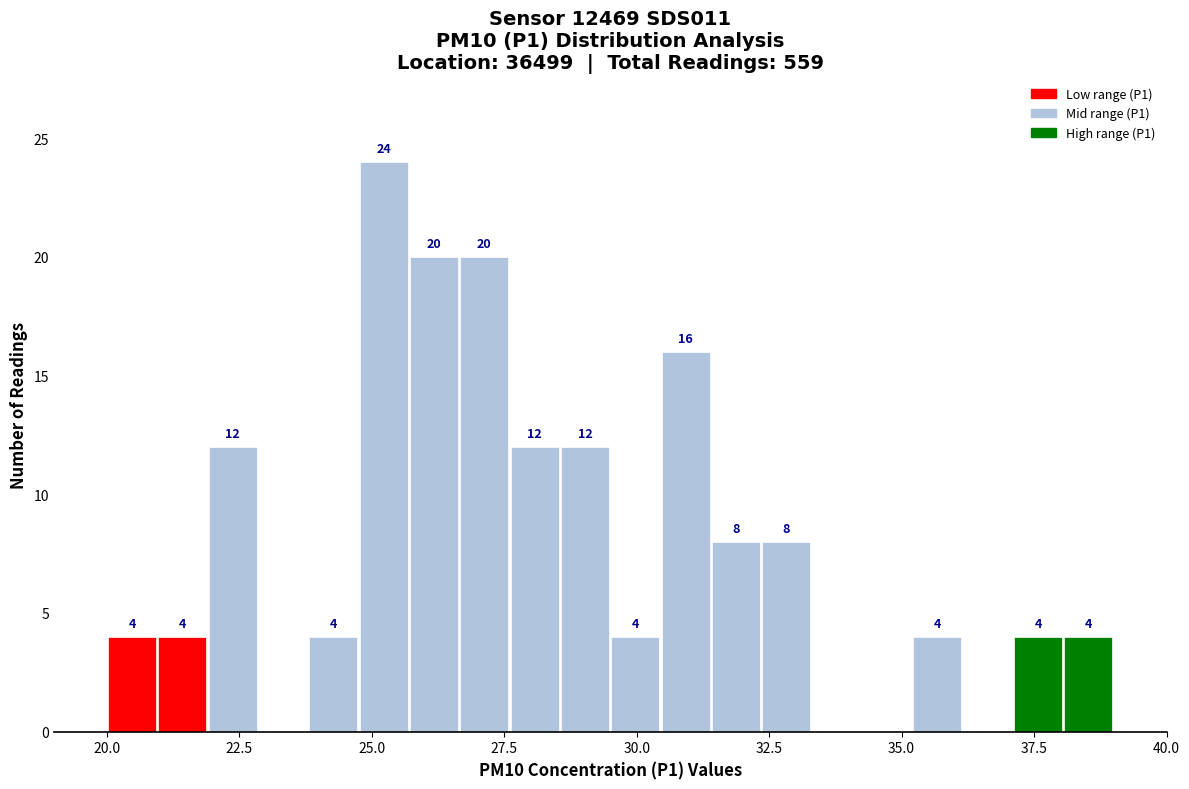

Around what value on the x-axis is the tallest bar? Give the approximate position of its centre, as read against the axis.

25.0